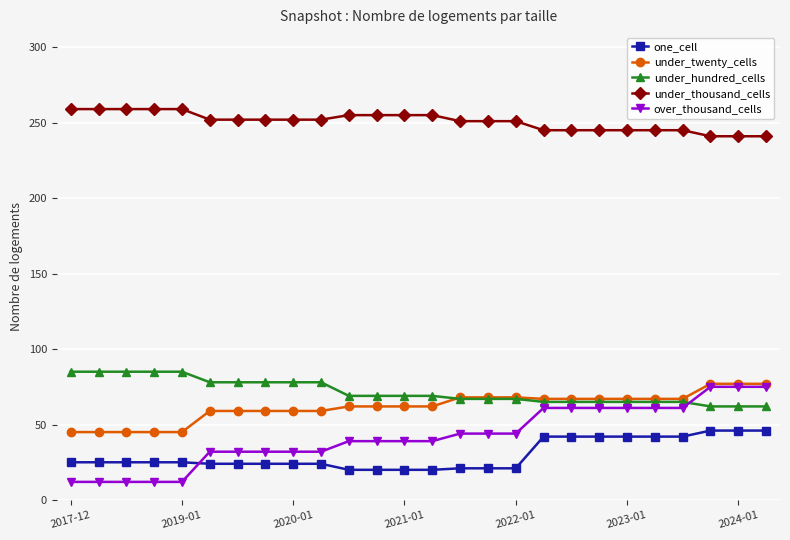

True or false: one_cell and under_hundred_cells intersect in this chart.

False